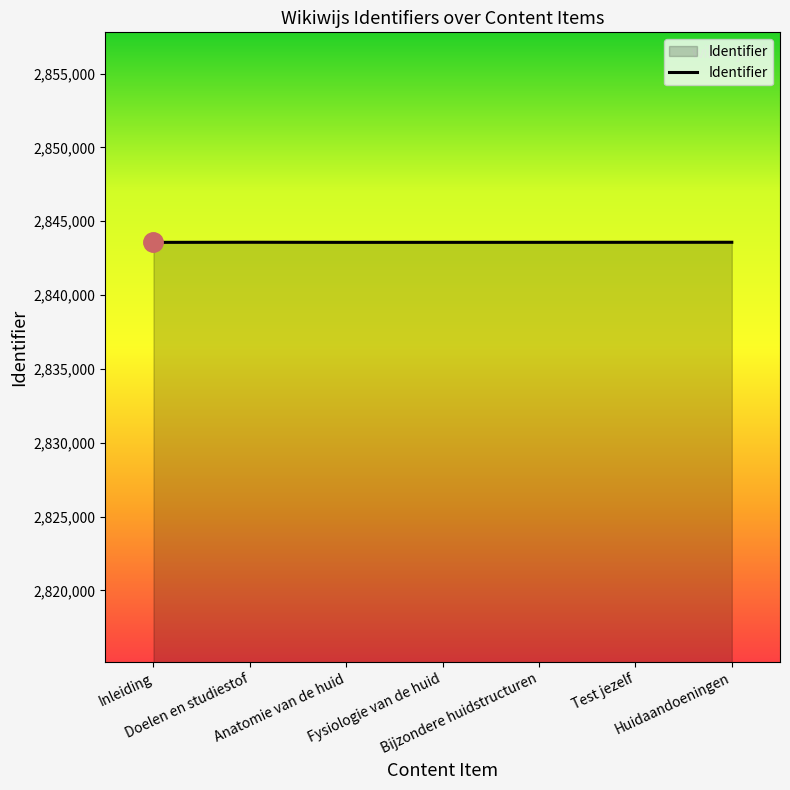

What is the sum of all values?

19905037